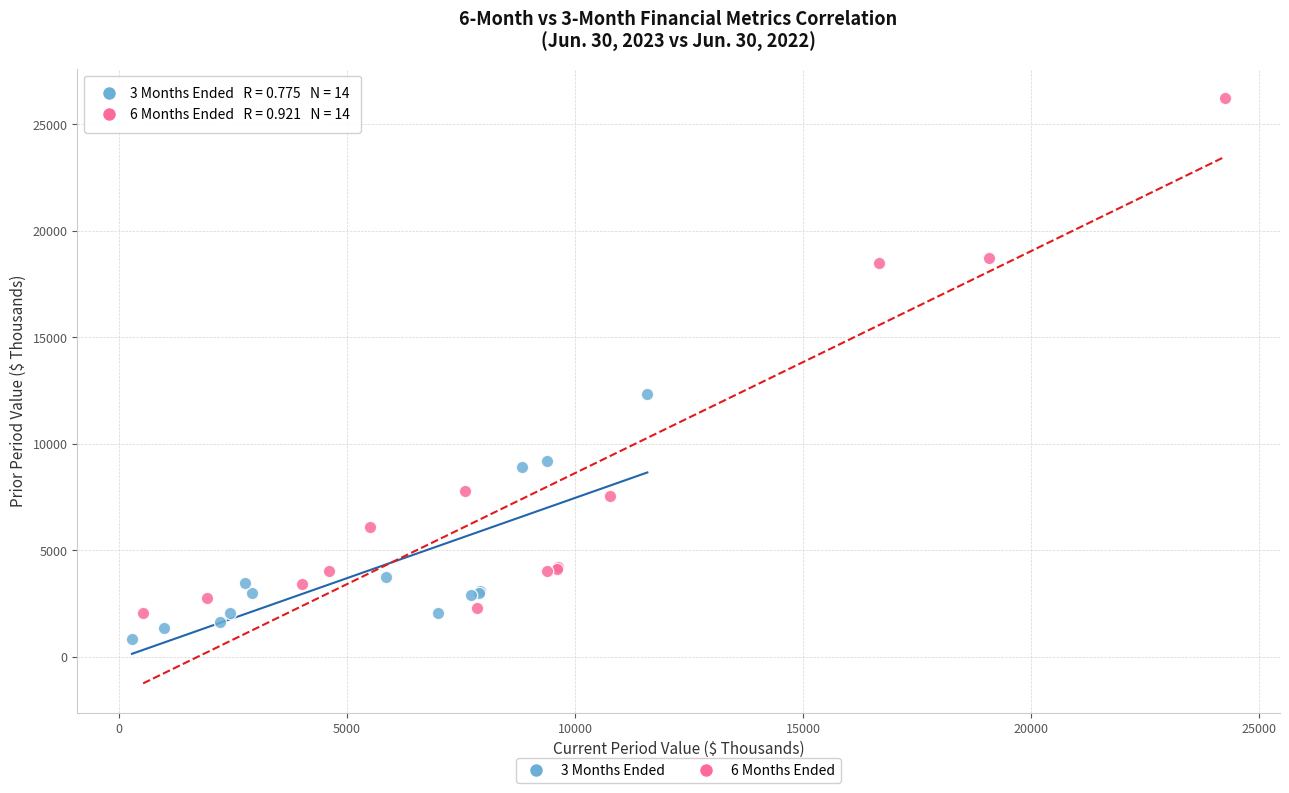

Which series contains the lowest Y value?

3 Months Ended